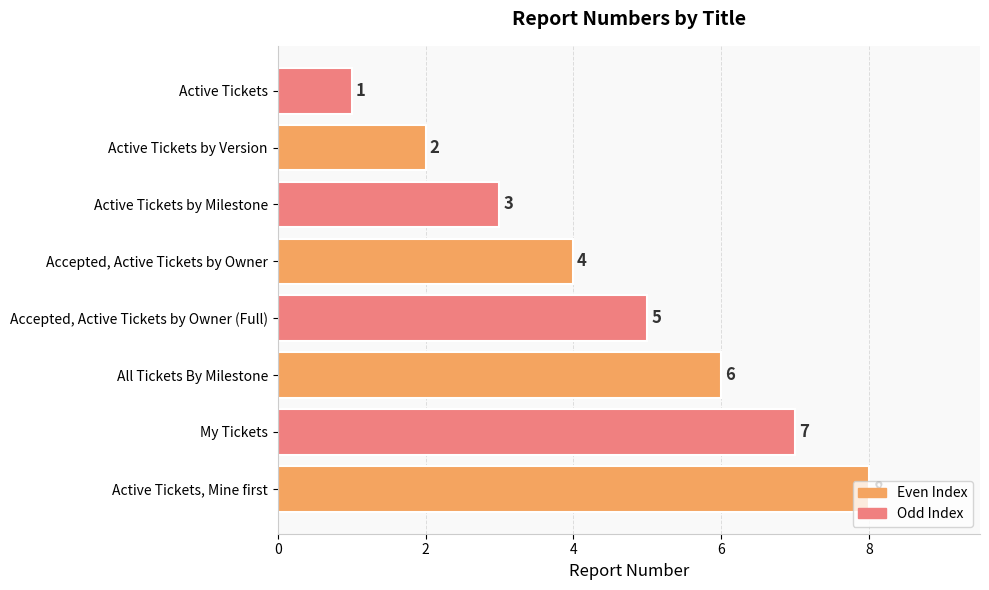

What is the sum of all values?

36